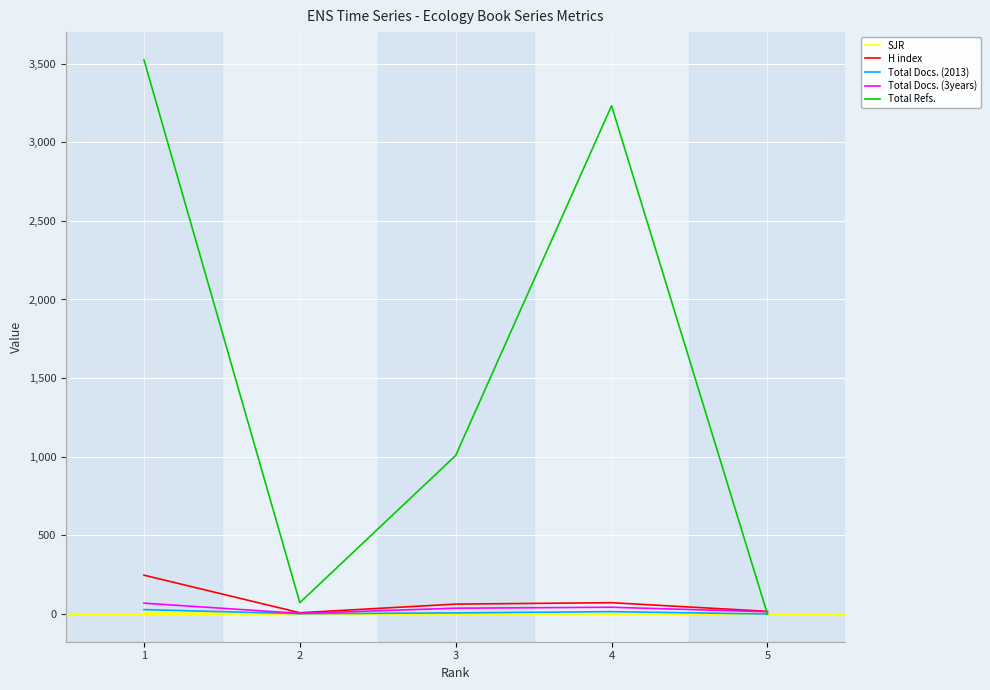

What is the total value across all series at 5?

31.1